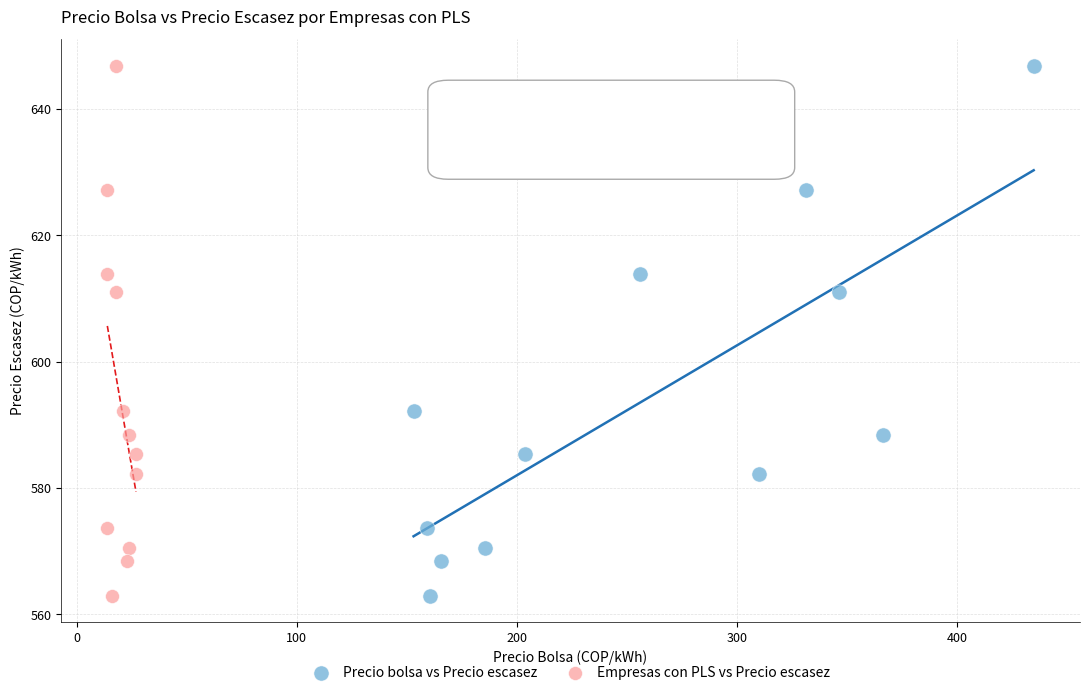

What are all the series names shown in the legend?

Precio bolsa vs Precio escasez, Empresas con PLS vs Precio escasez